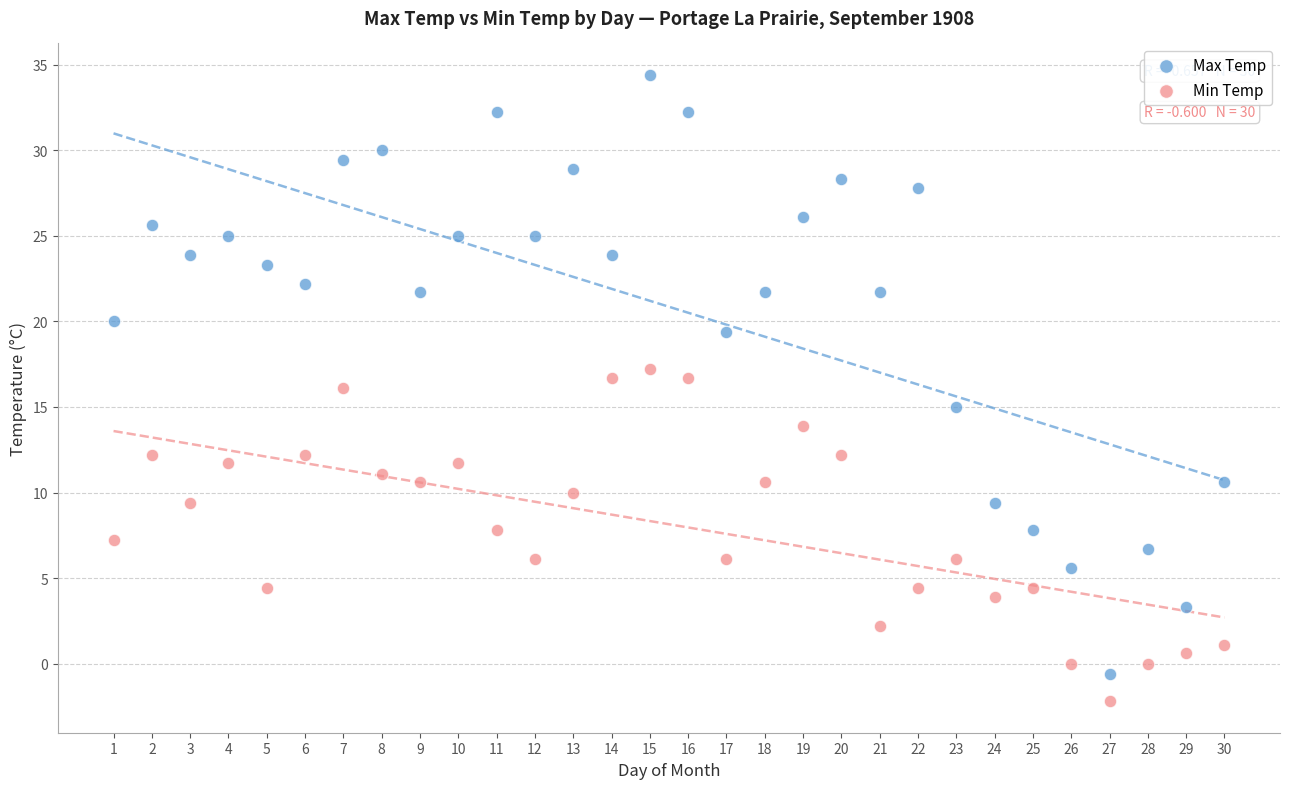

What are all the series names shown in the legend?

Max Temp, Min Temp